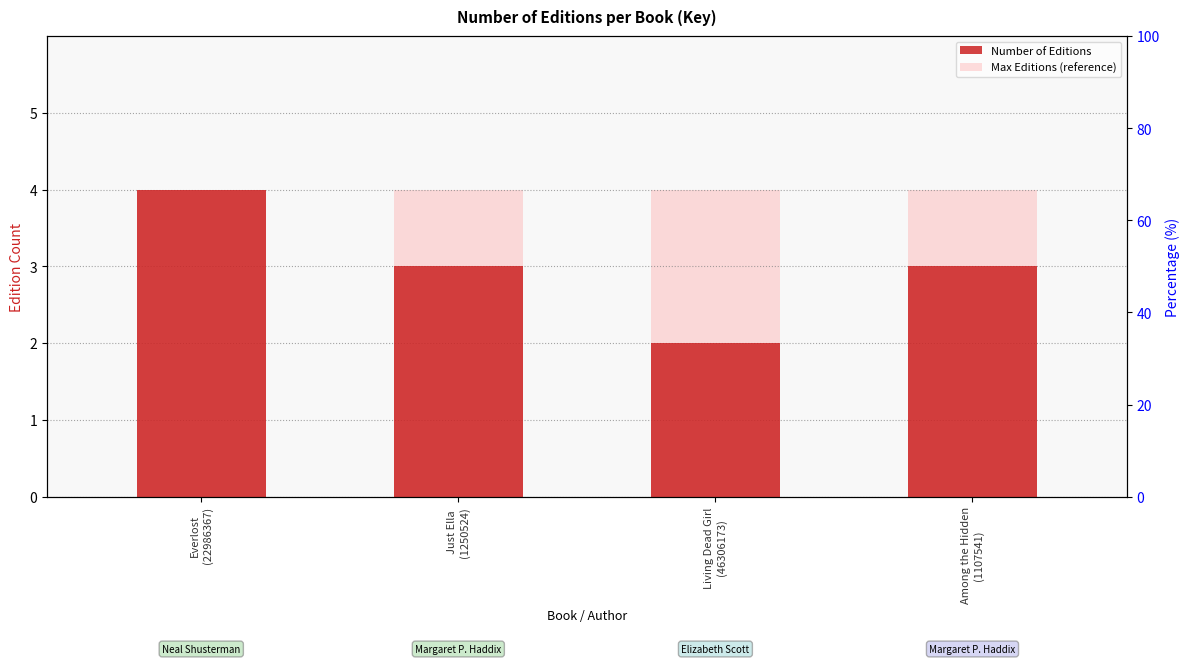

Which series has the largest range (max minus min)?

Number of Editions